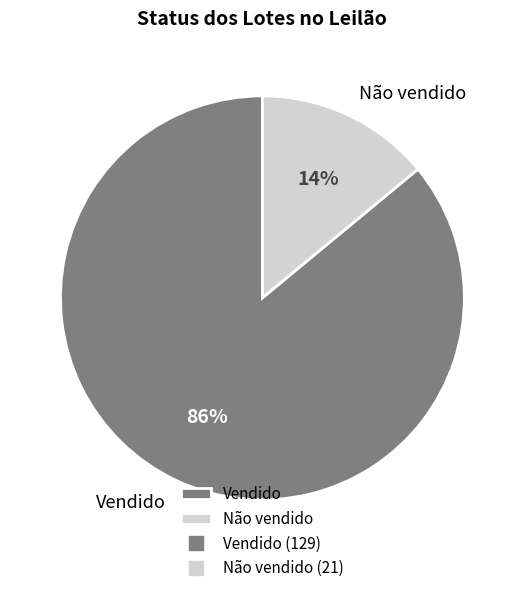

Rank the categories by value from lowest to highest.

Não vendido, Vendido